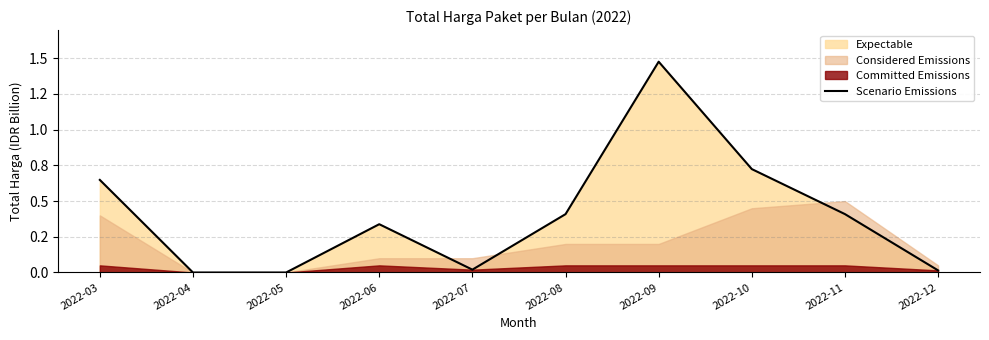

Does the chart have visible grid lines?

Yes